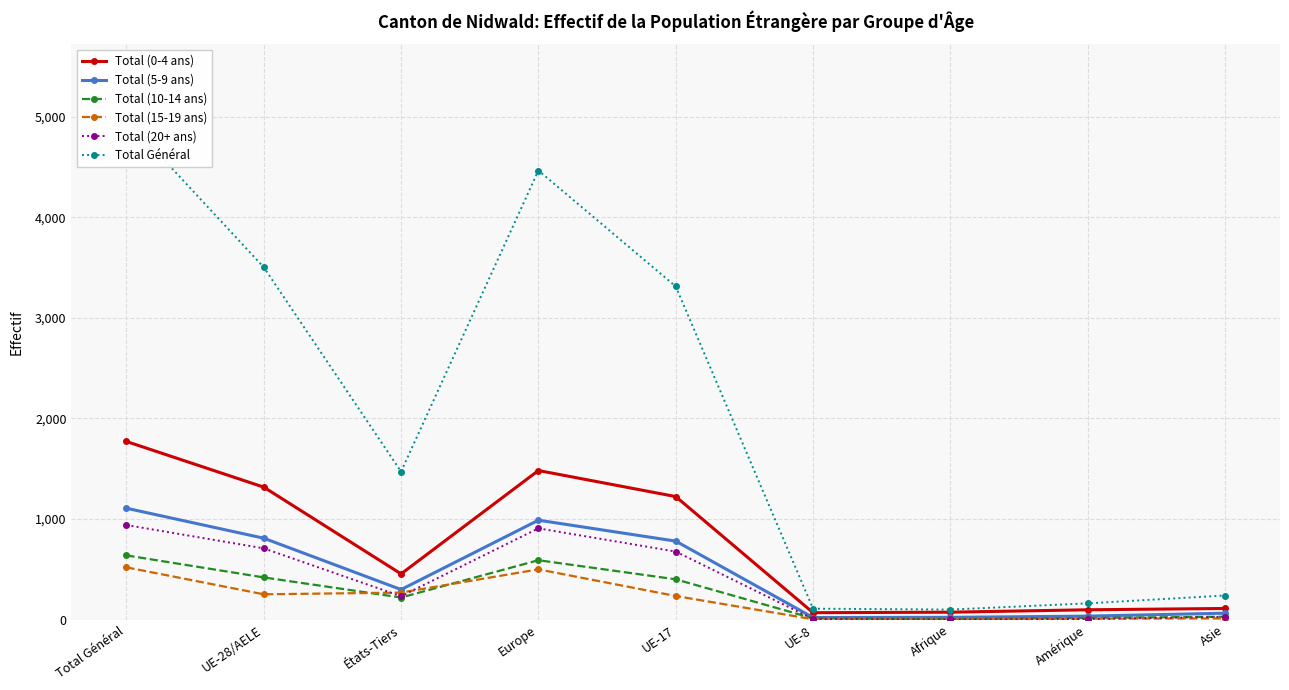

In Total Général, how many points are higher than both neighbors (excluding endpoints)?

1